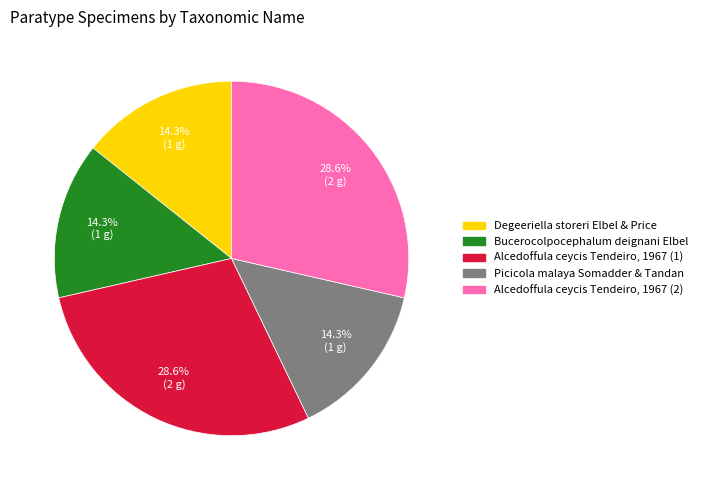

What percentage is the Bucerocolpocephalum deignani Elbel slice, to the nearest percent?

14%